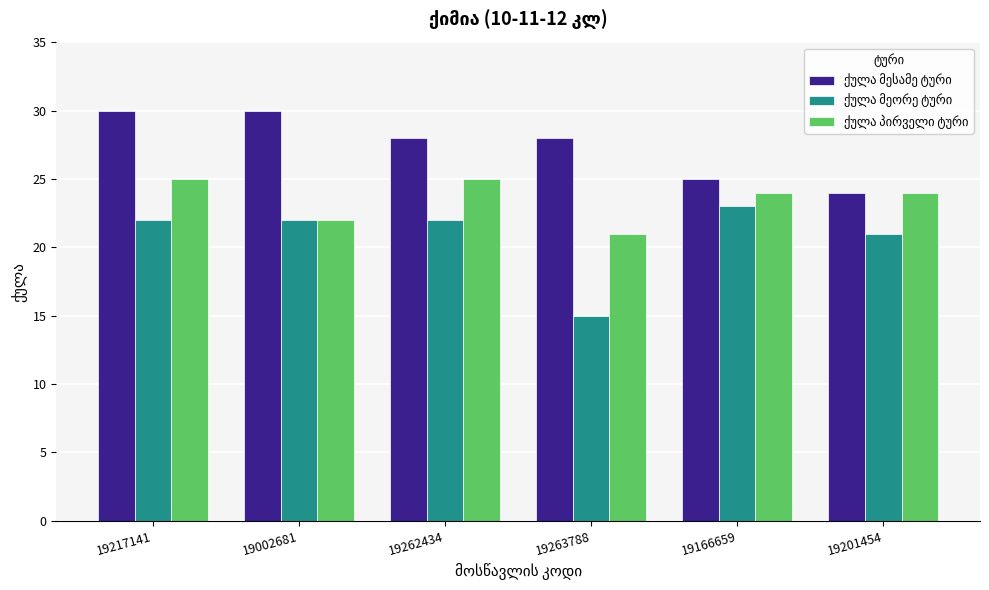

What is the greatest value displayed?

30